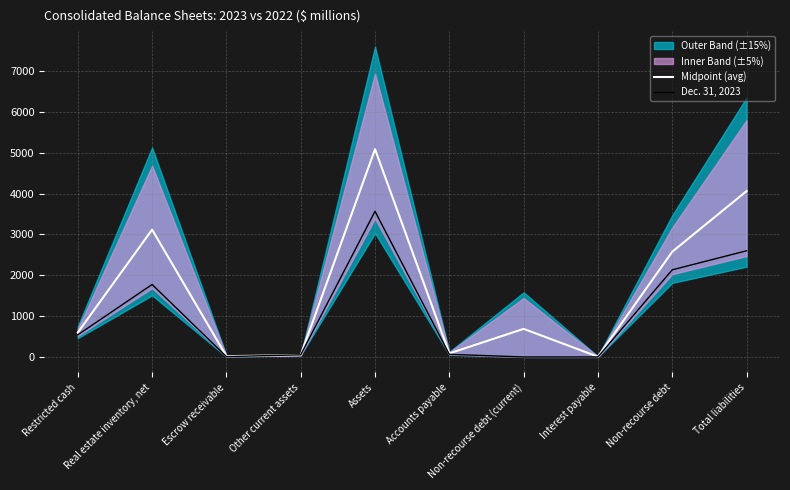

What is the average value of the Midpoint (avg) series?

1628.8